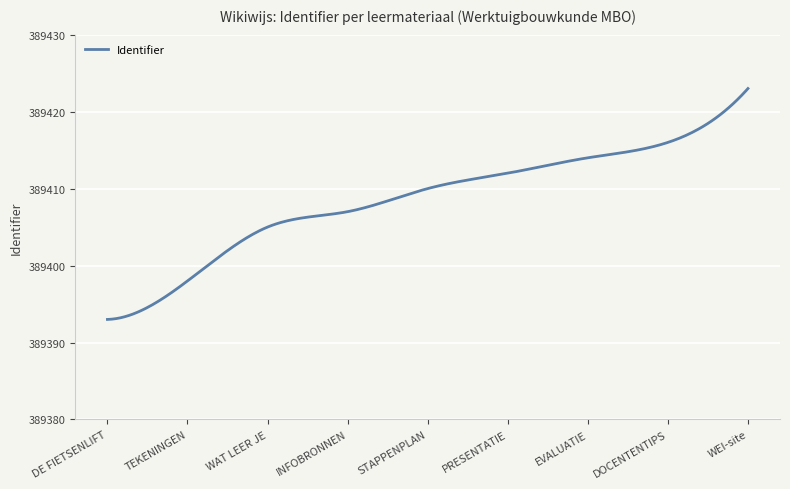

Does the chart have visible grid lines?

Yes